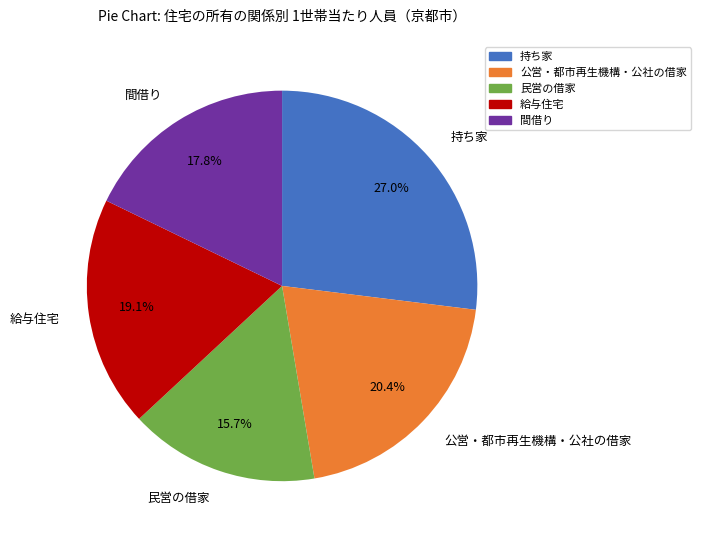

Is there any slice that represents more than half of the pie?

No